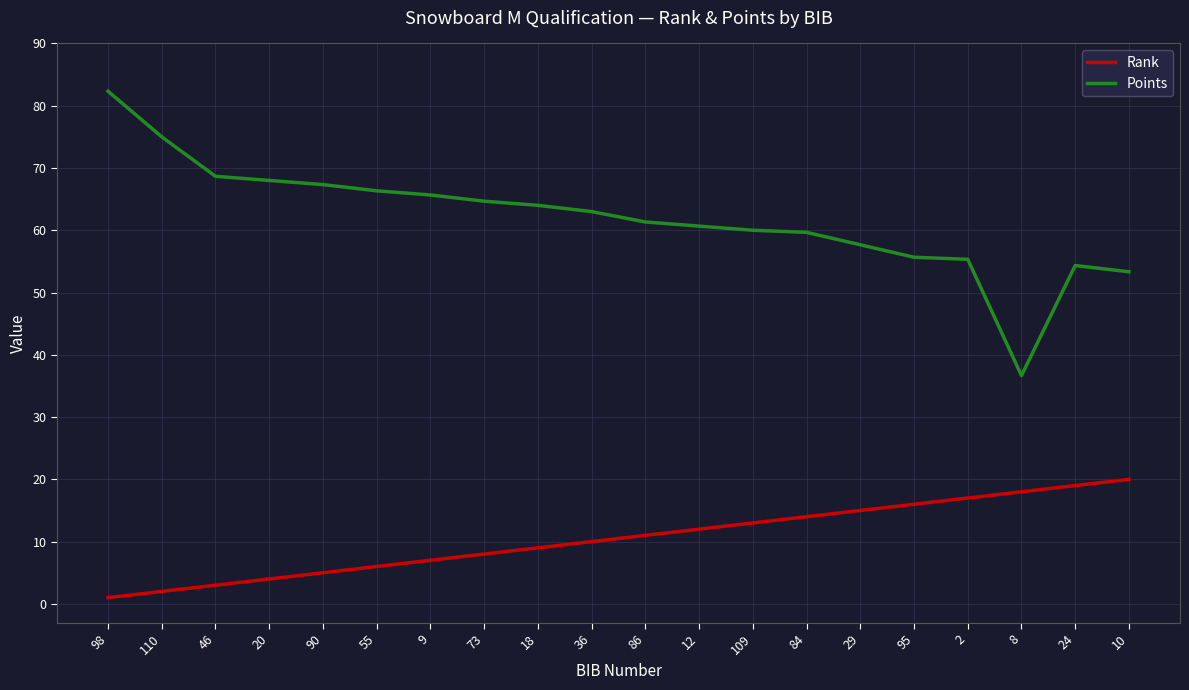

Is it true that Points equals 16.9 at 86?

False